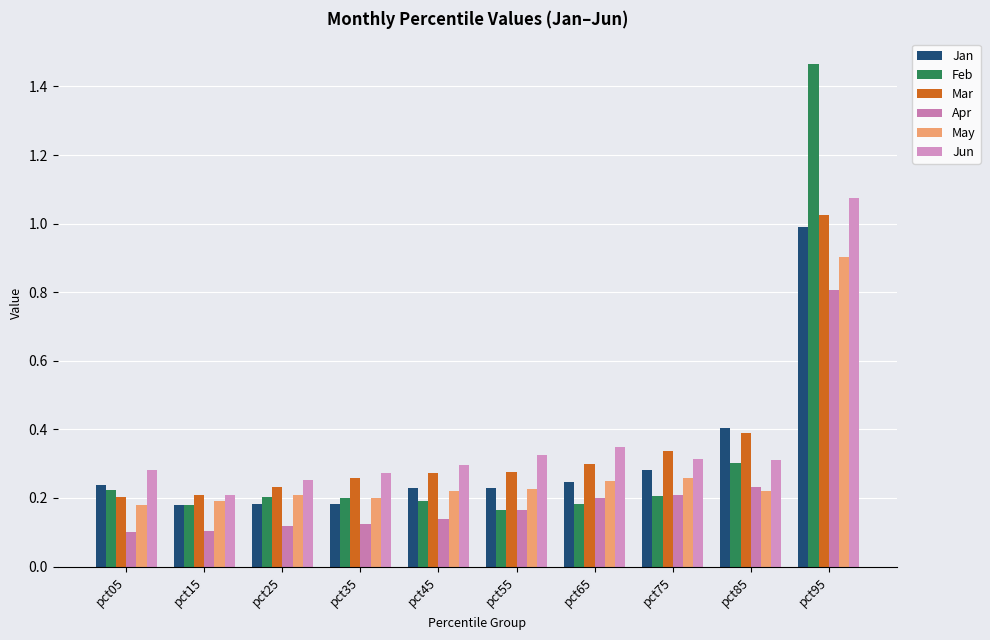

How many bars are there in each group?

6